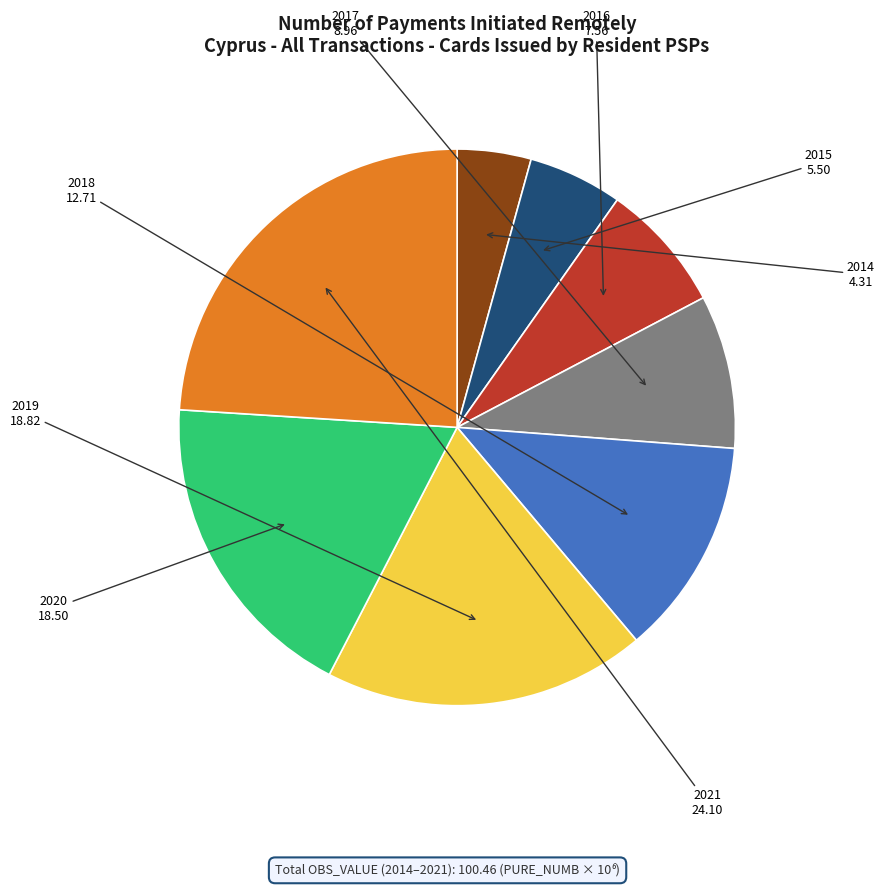

Does any single category account for the majority?

No